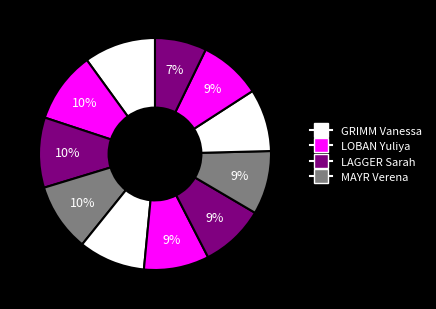

Count the number of slices in the pie.

11